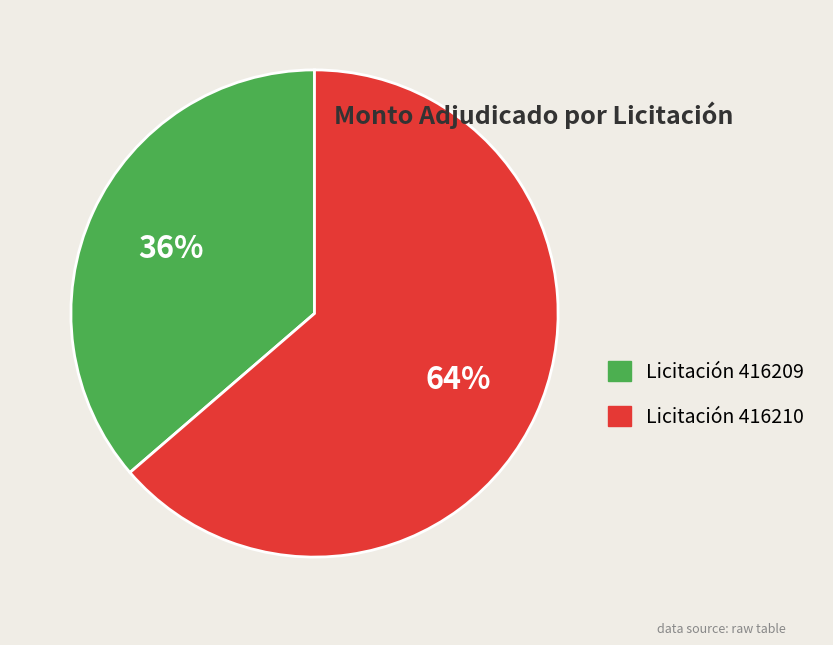

Do Licitación 416210 and Licitación 416209 together represent more than half of the pie?

Yes